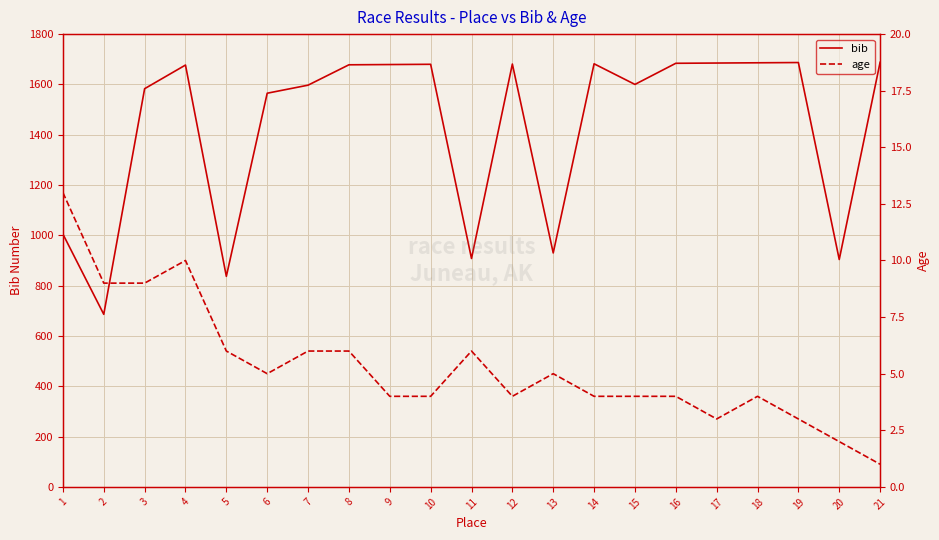

True or false: bib has a value of 2652 at 8.

False